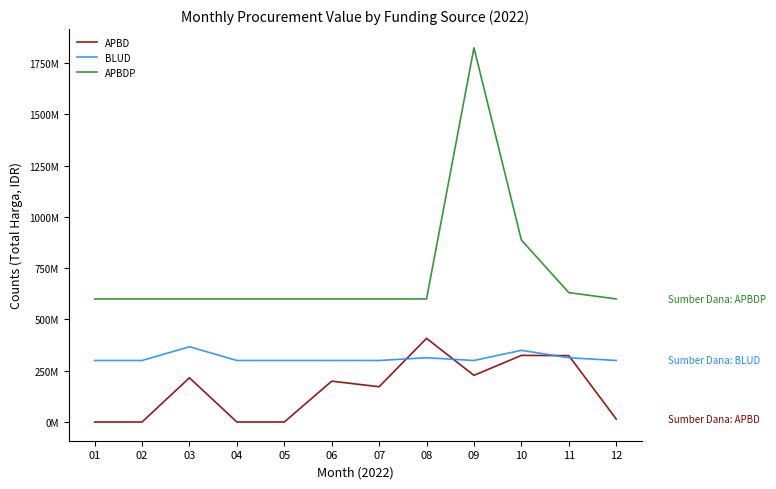

Where is BLUD nearest to the value 333435500?

10